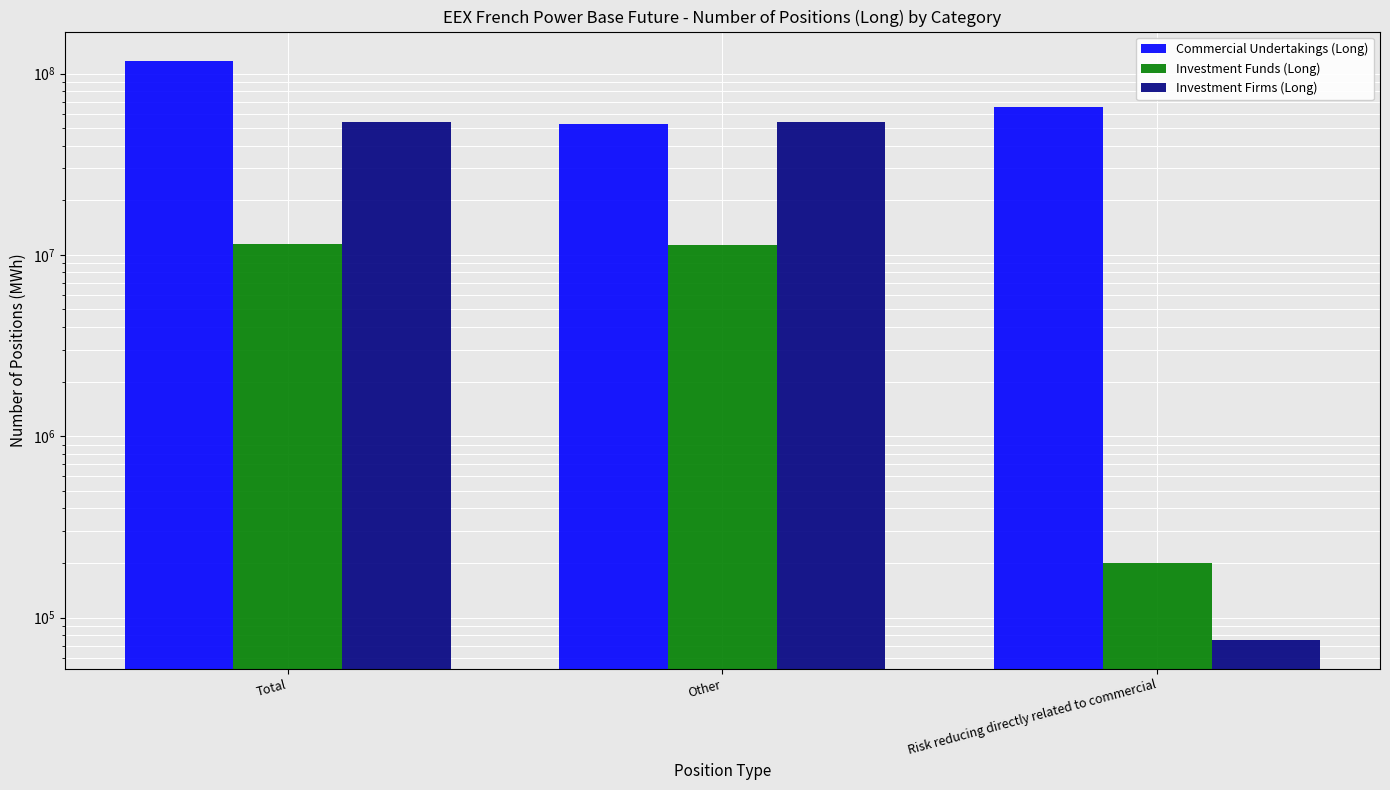

What is the difference between the highest and lowest values at Other?

42942482